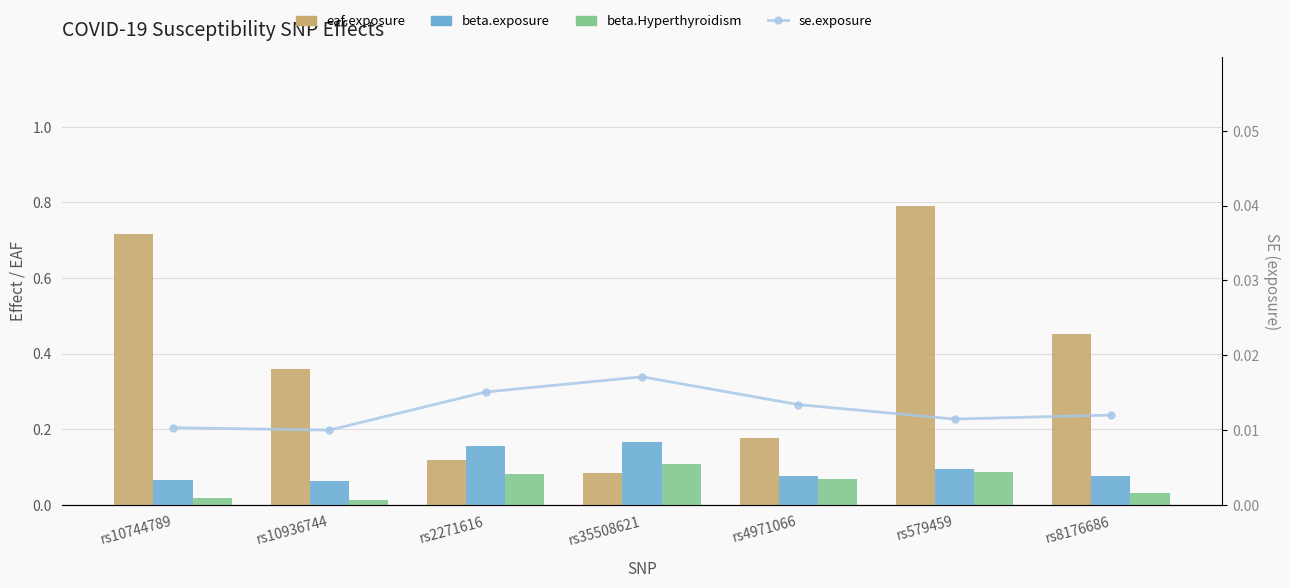

Between rs4971066 and rs10936744, which is larger?

rs10936744